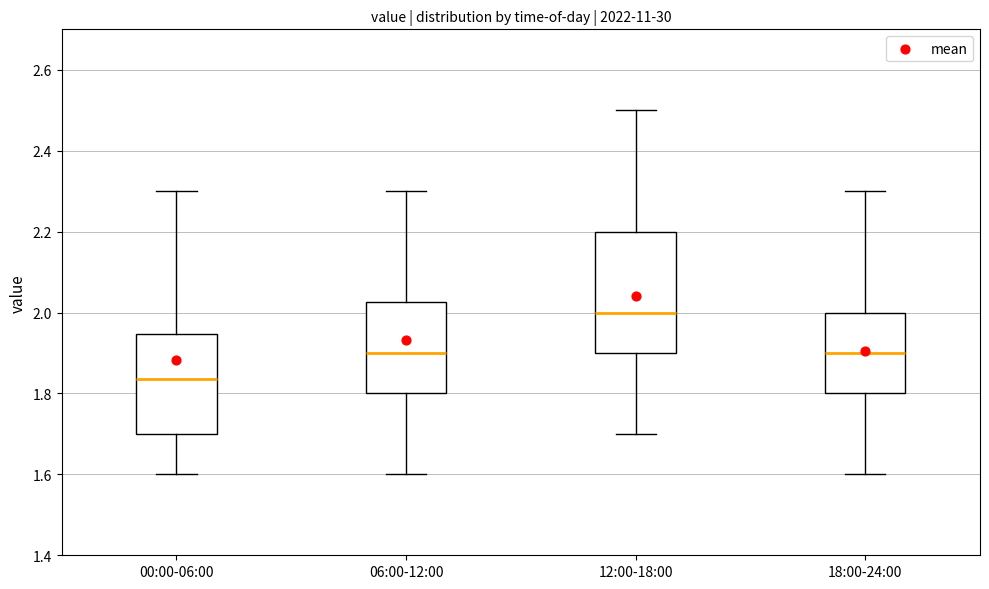

Which box's median line is the highest?

12:00-18:00